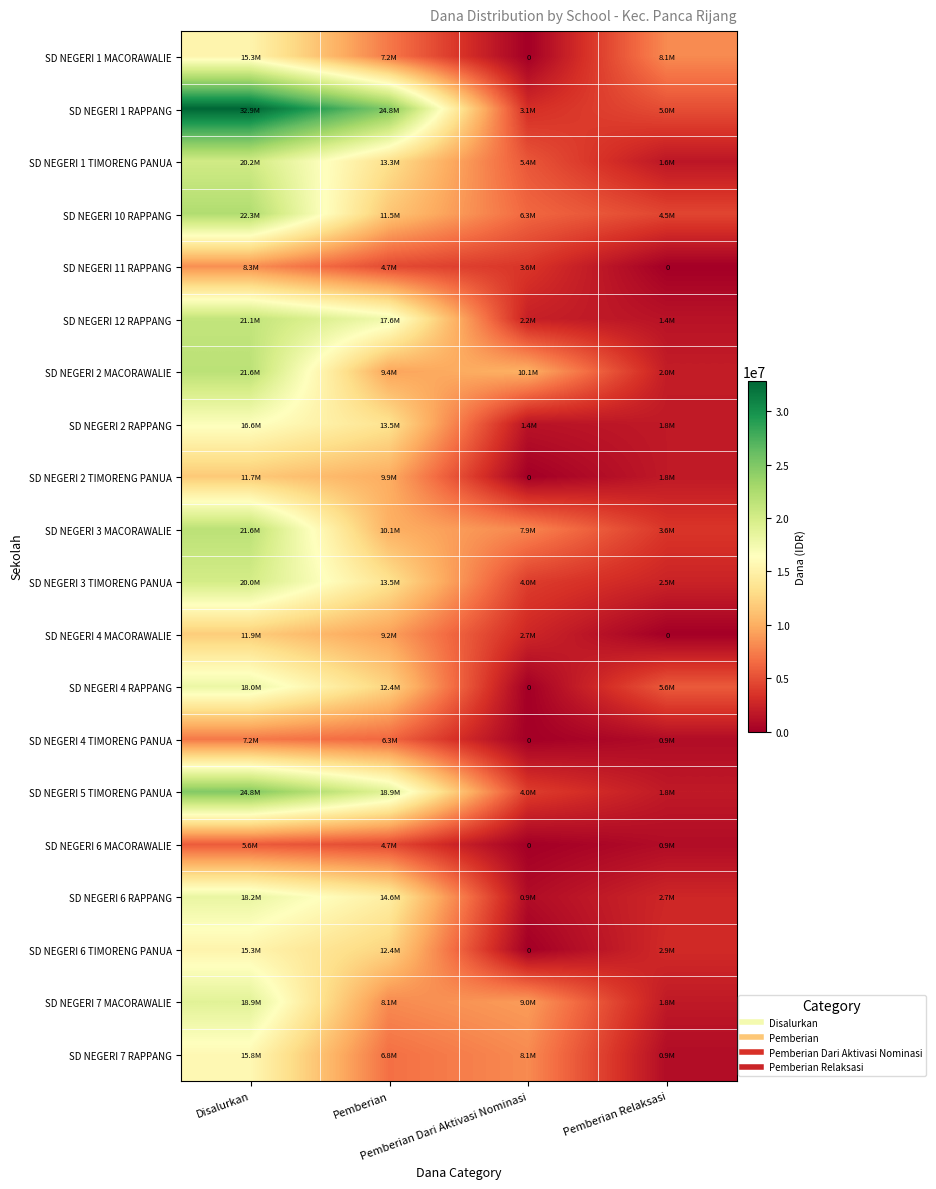

What is the difference between the maximum and second lowest values in the SD NEGERI 5 TIMORENG PANUA series?

20700000